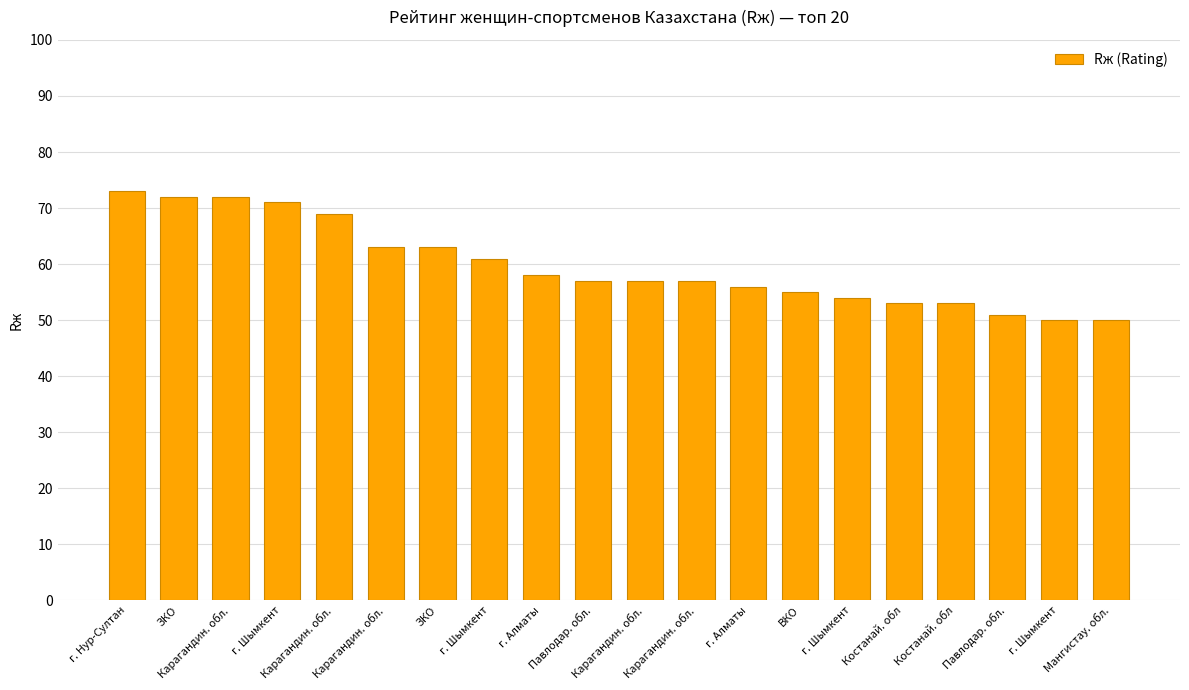

How many categories are shown in the chart?

20